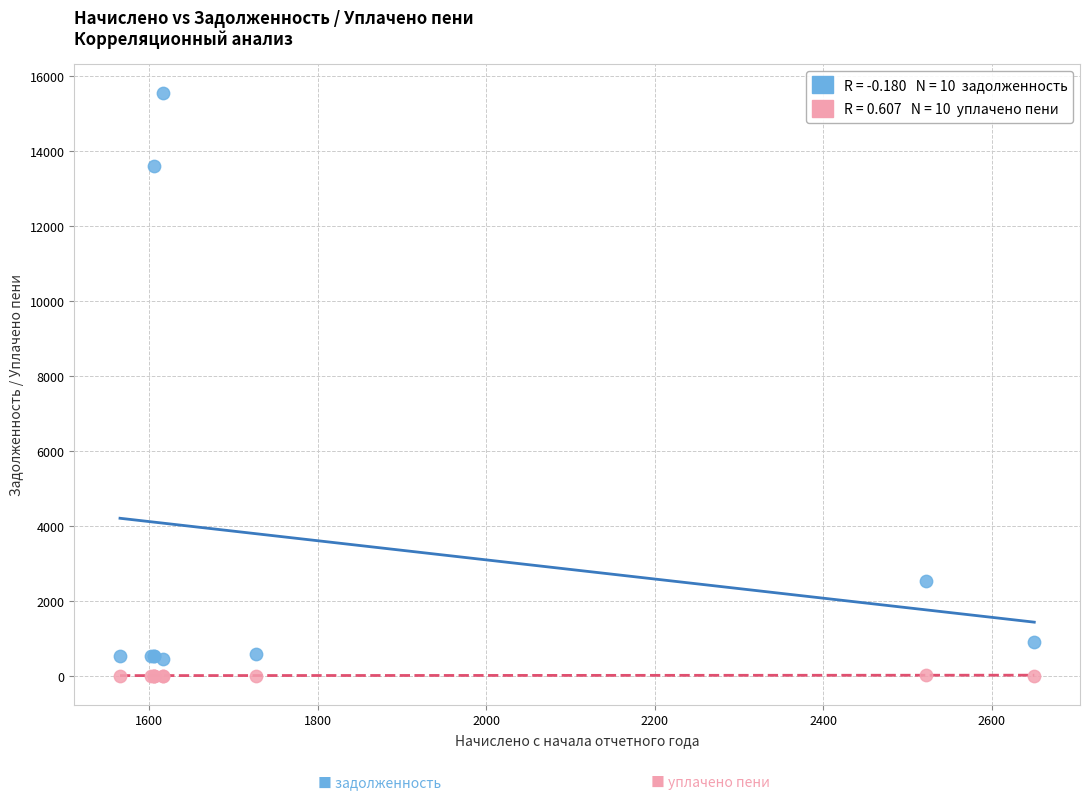

Across all series, what Y value is closest to 7768?

2522.2